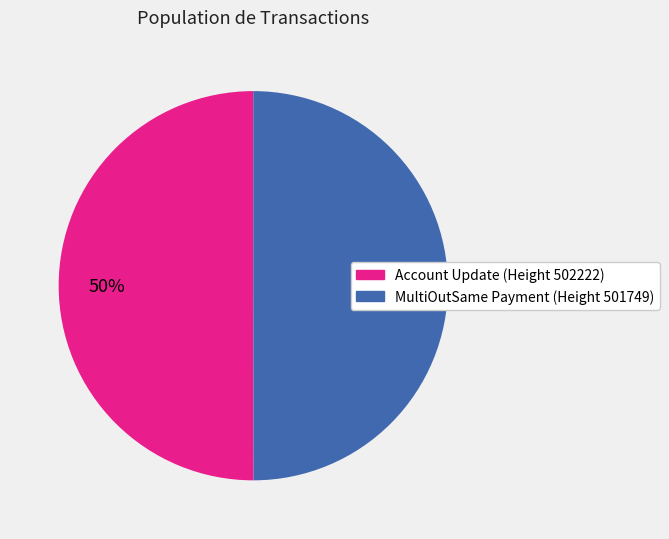

Combined, do Account Update (Height 502222) and MultiOutSame Payment (Height 501749) account for over 50%?

Yes